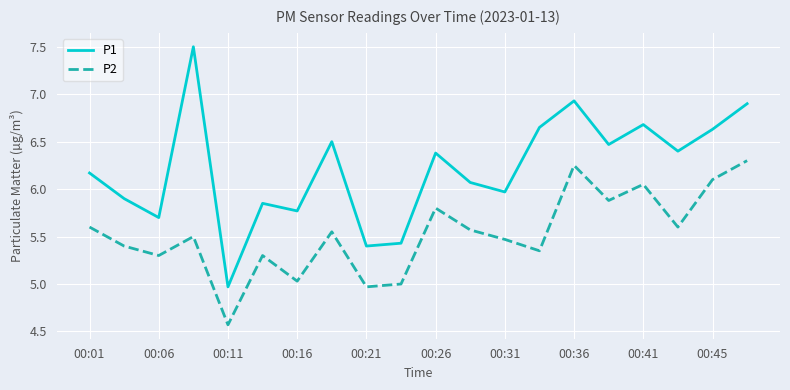

In P1, how many points are higher than both neighbors (excluding endpoints)?

6